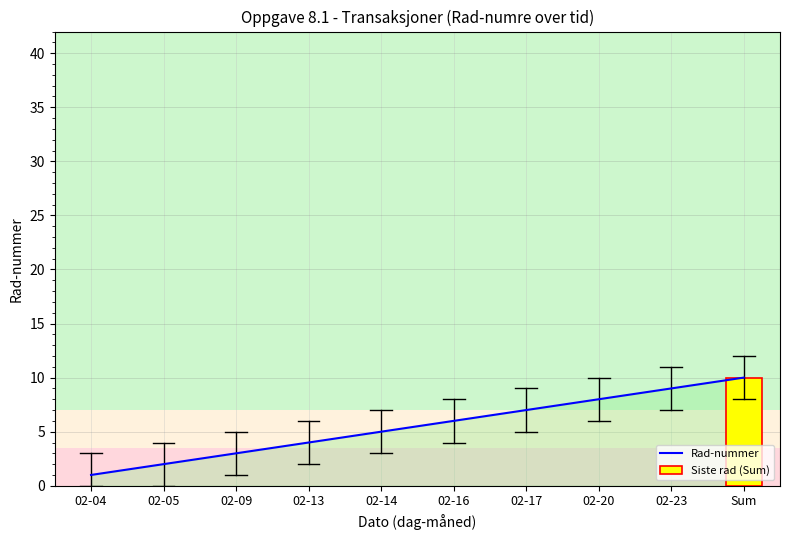

Are the bars grouped side by side (vs. stacked)?

No